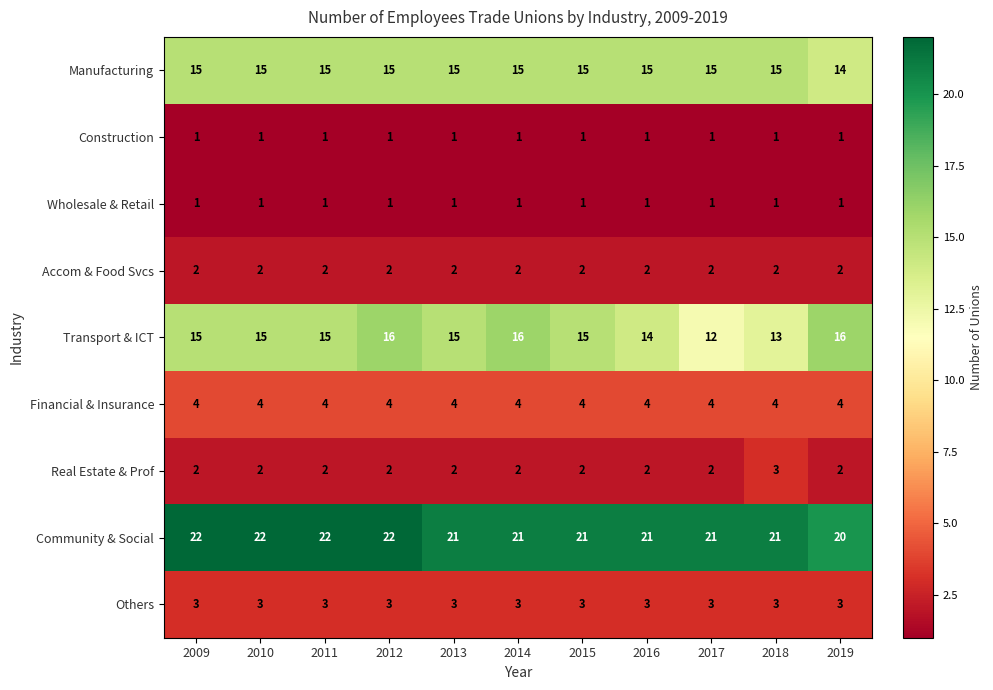

What is the sum of the Real Estate & Prof values at 2014 and 2018?

5